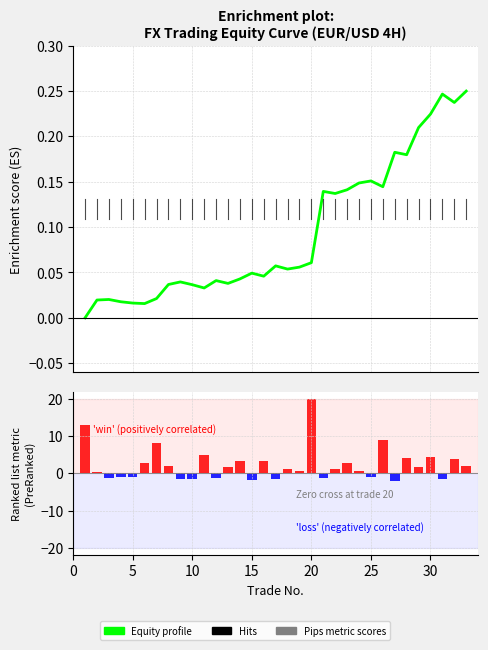

What is the difference between the maximum and minimum values in the Equity profile series?

0.2